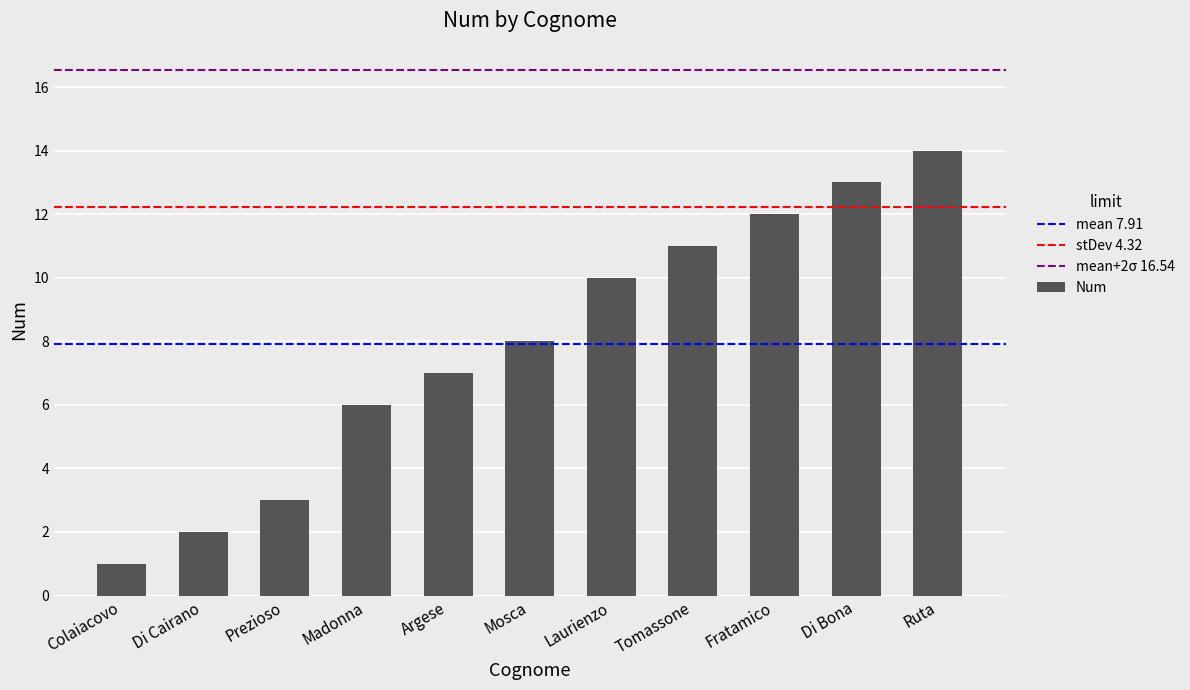

What is the label of the 7th bar from the right?

Argese